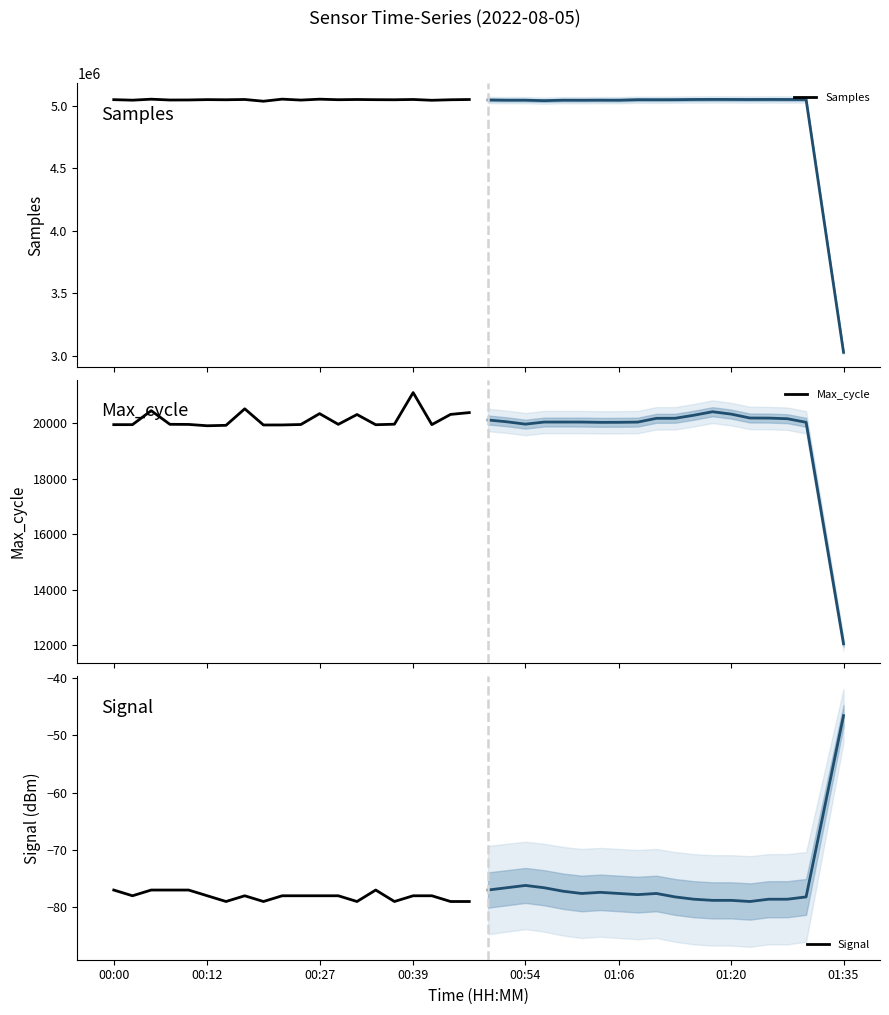

How many lines are shown in the chart?

3